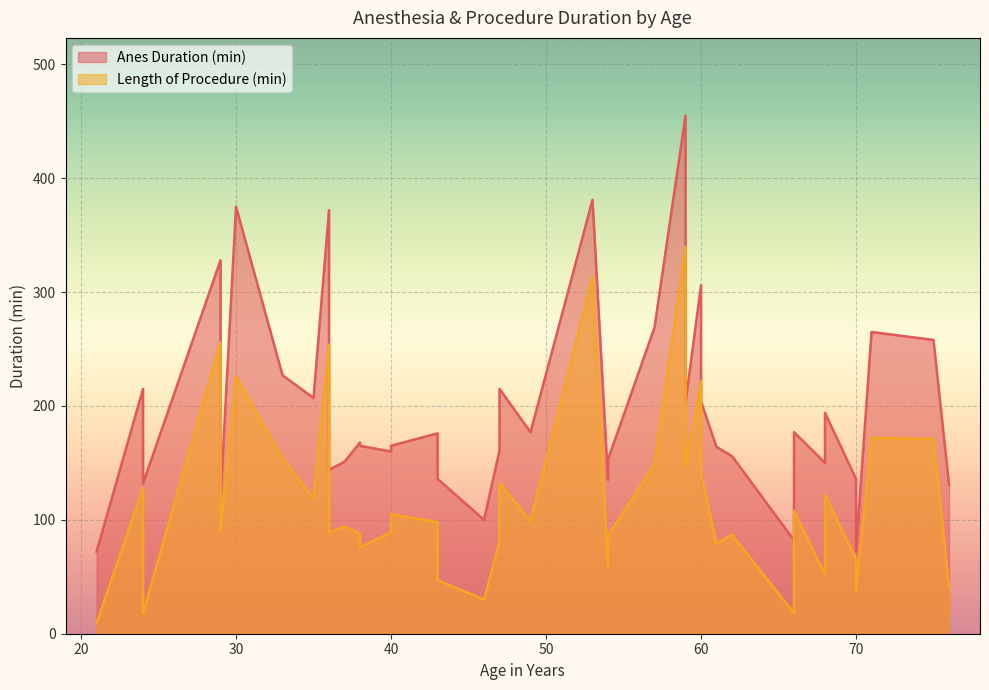

Reading left to right, what are all the values shown in this chart?

Anes Duration (min): 72	215	132	328	119	375	227	207	372	144	151	168	165	160	165	176	136	100	161	215	177	381	135	153	269	455	203	306	204	164	156	82	177	150	194	136	72	265	258	131
Length of Procedure (min): 9	128	18	256	90	226	154	119	254	89	94	88	76	89	105	98	47	30	81	132	99	313	59	86	149	340	148	222	141	79	87	18	108	52	122	66	38	172	171	41